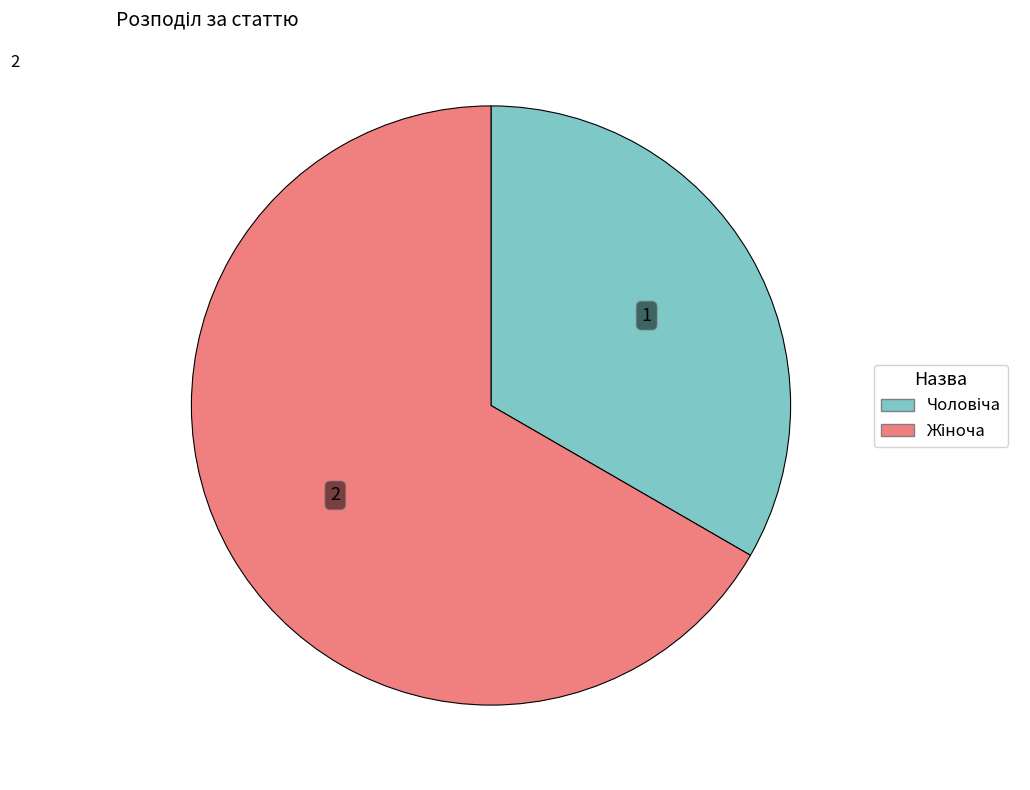

Is there any slice that represents more than half of the pie?

Yes